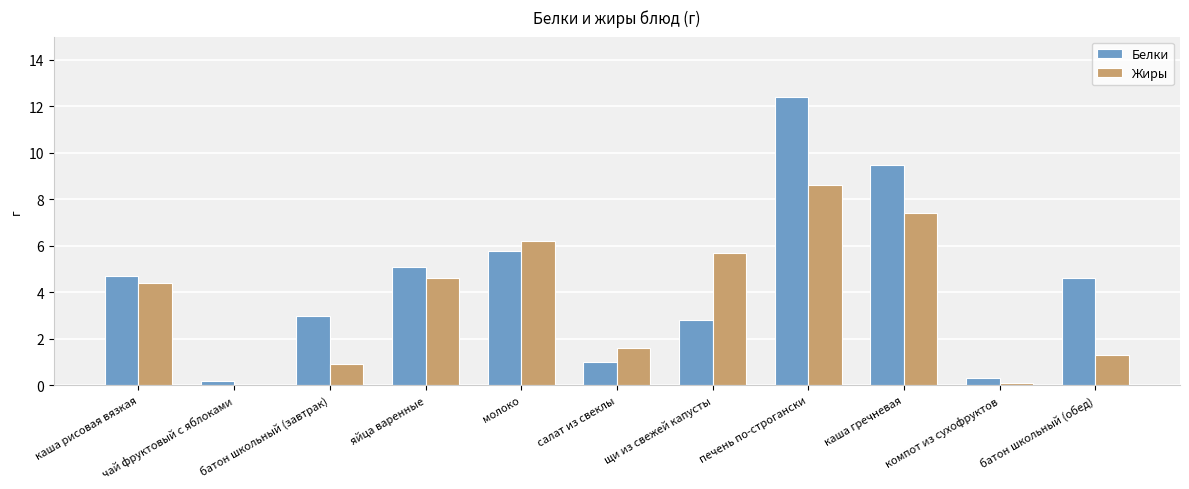

At which label does Жиры first exceed 4?

каша рисовая вязкая